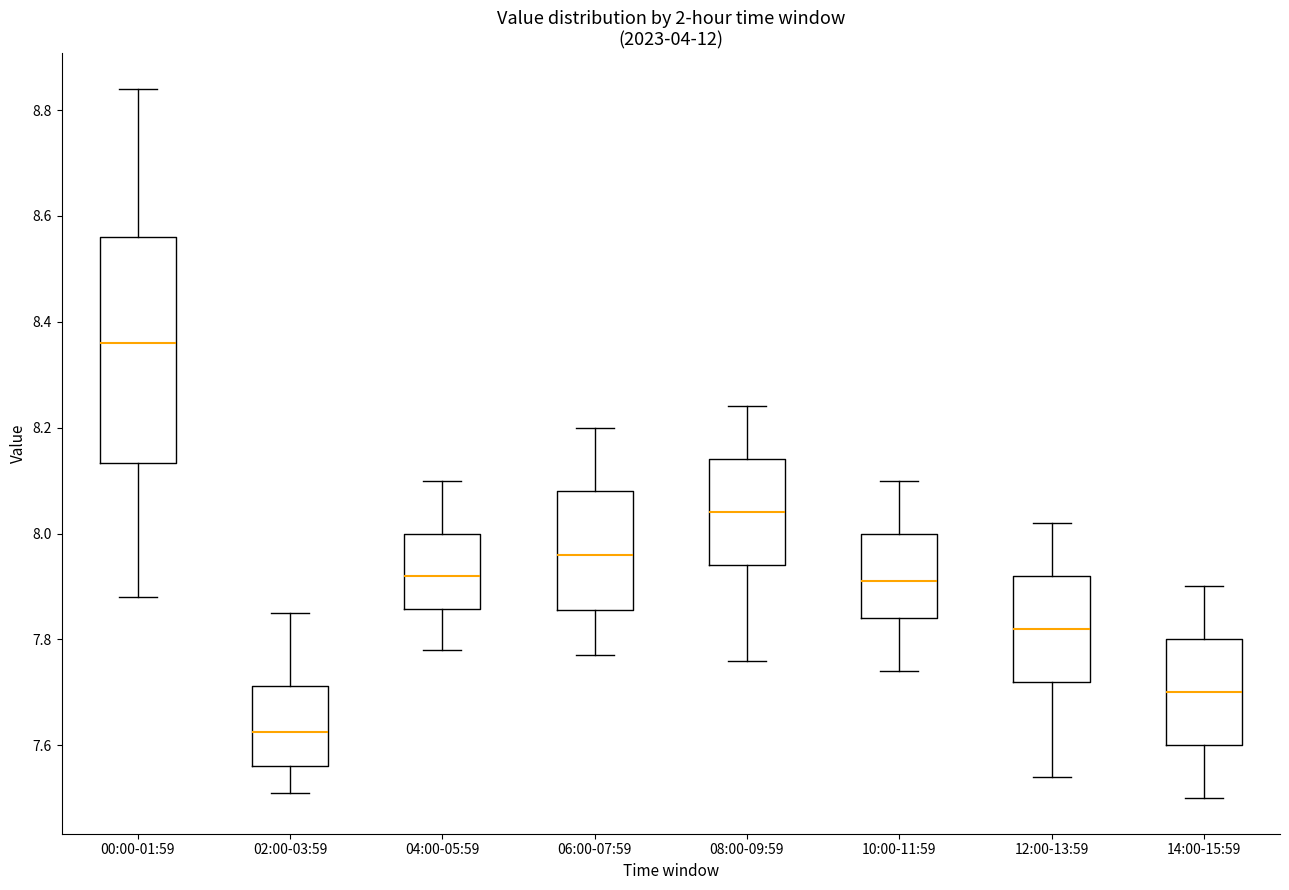

Which box has the lowest median line?

02:00-03:59